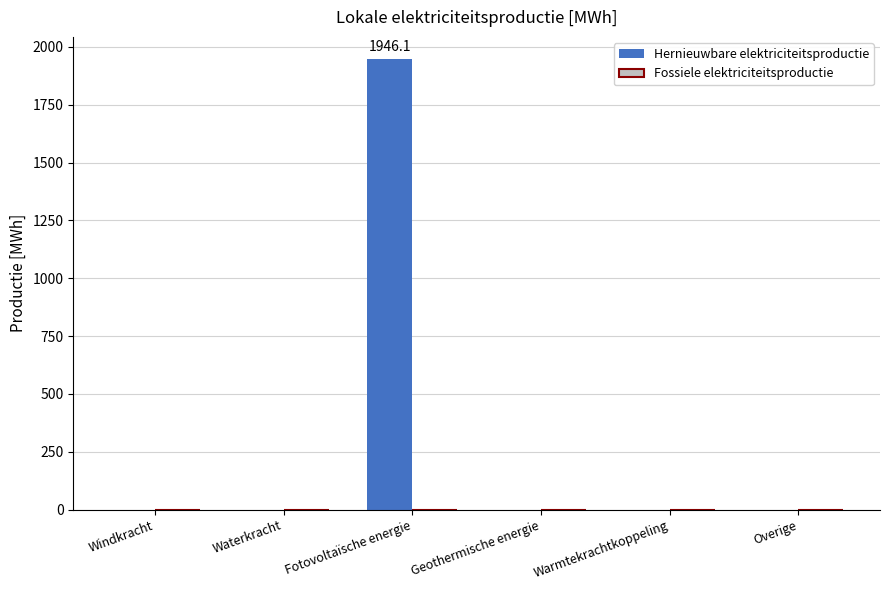

The chart shows a value of 1115.0 at Windkracht. True or false?

False